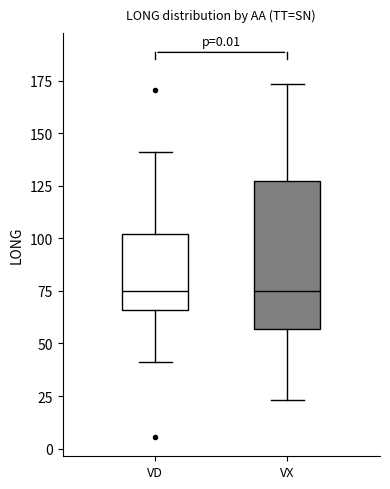

Which box is the tallest, from its lower edge to its upper edge?

VX